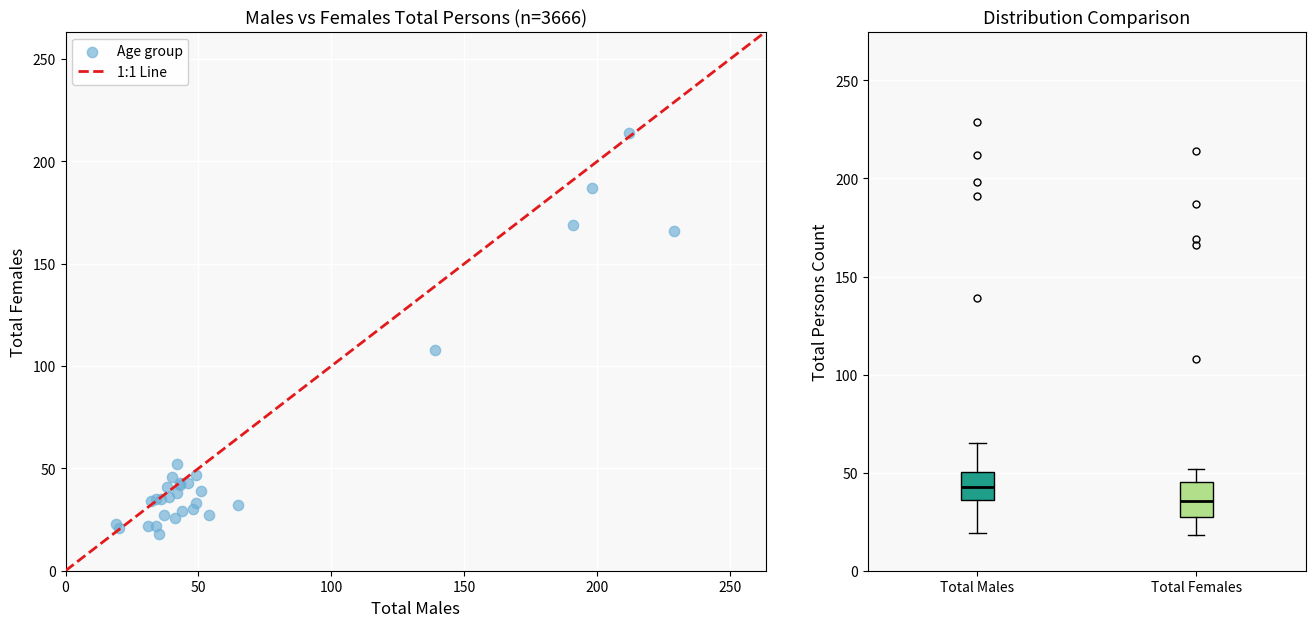

What Y value in the scatter plot is closest to 116?

108